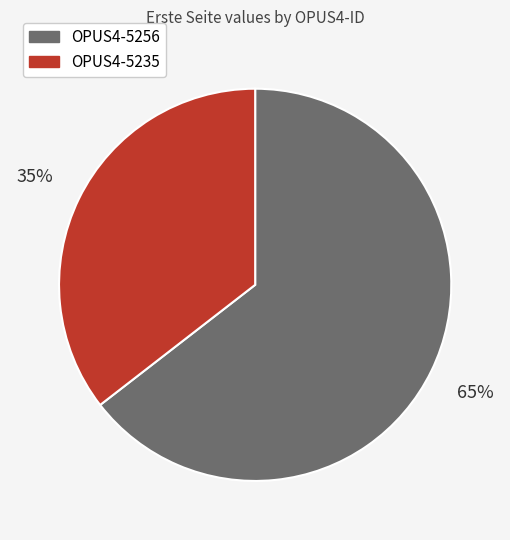

Rank the categories by value from lowest to highest.

OPUS4-5235, OPUS4-5256